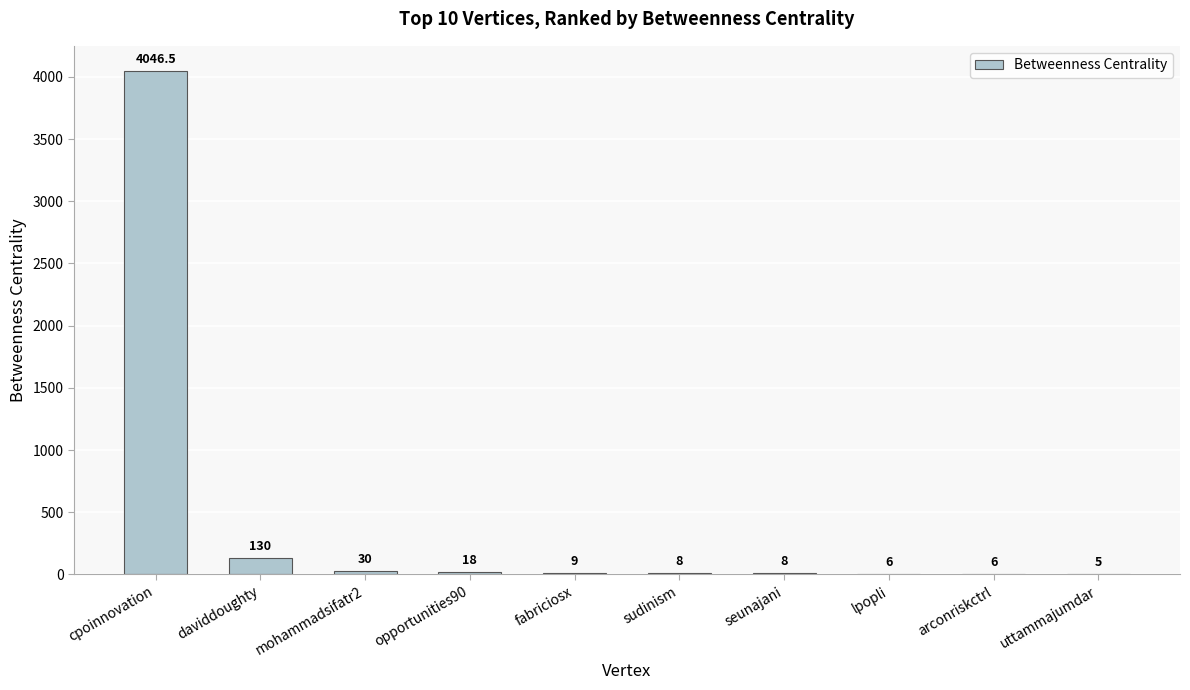

Which label corresponds to the largest value in the chart?

cpoinnovation